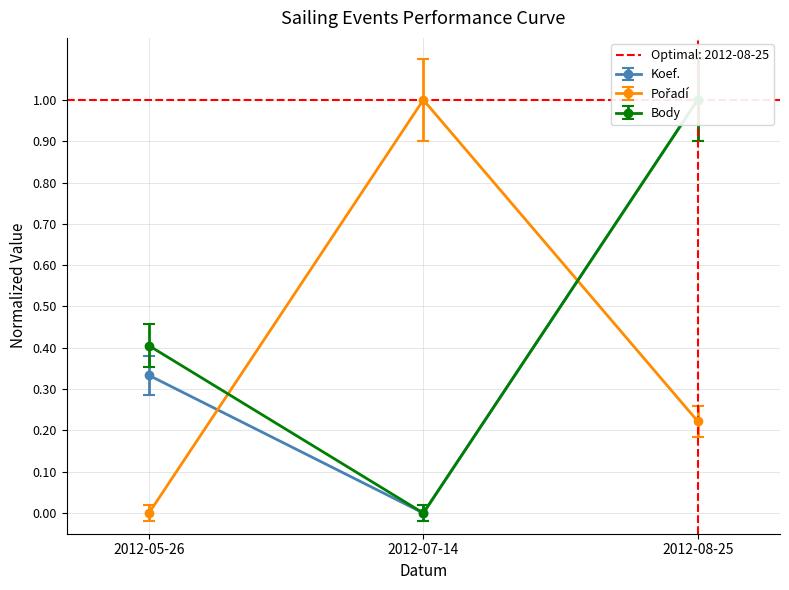

What is the approximate value of Koef. at 2012-08-25?

1.0